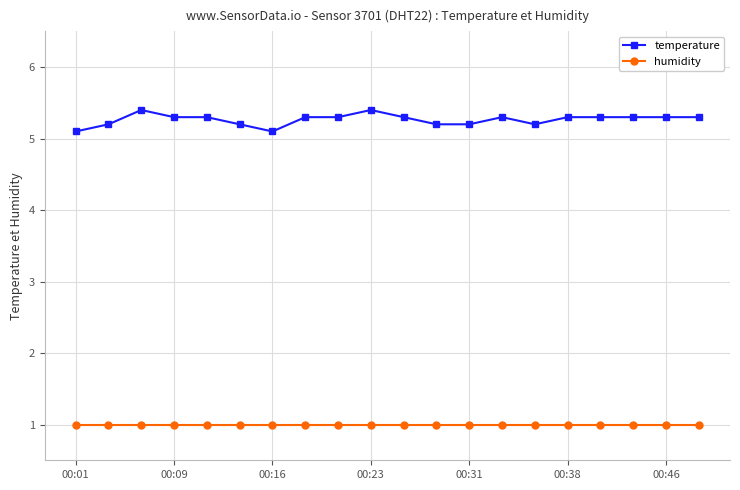

What is the smallest value displayed?

1.0